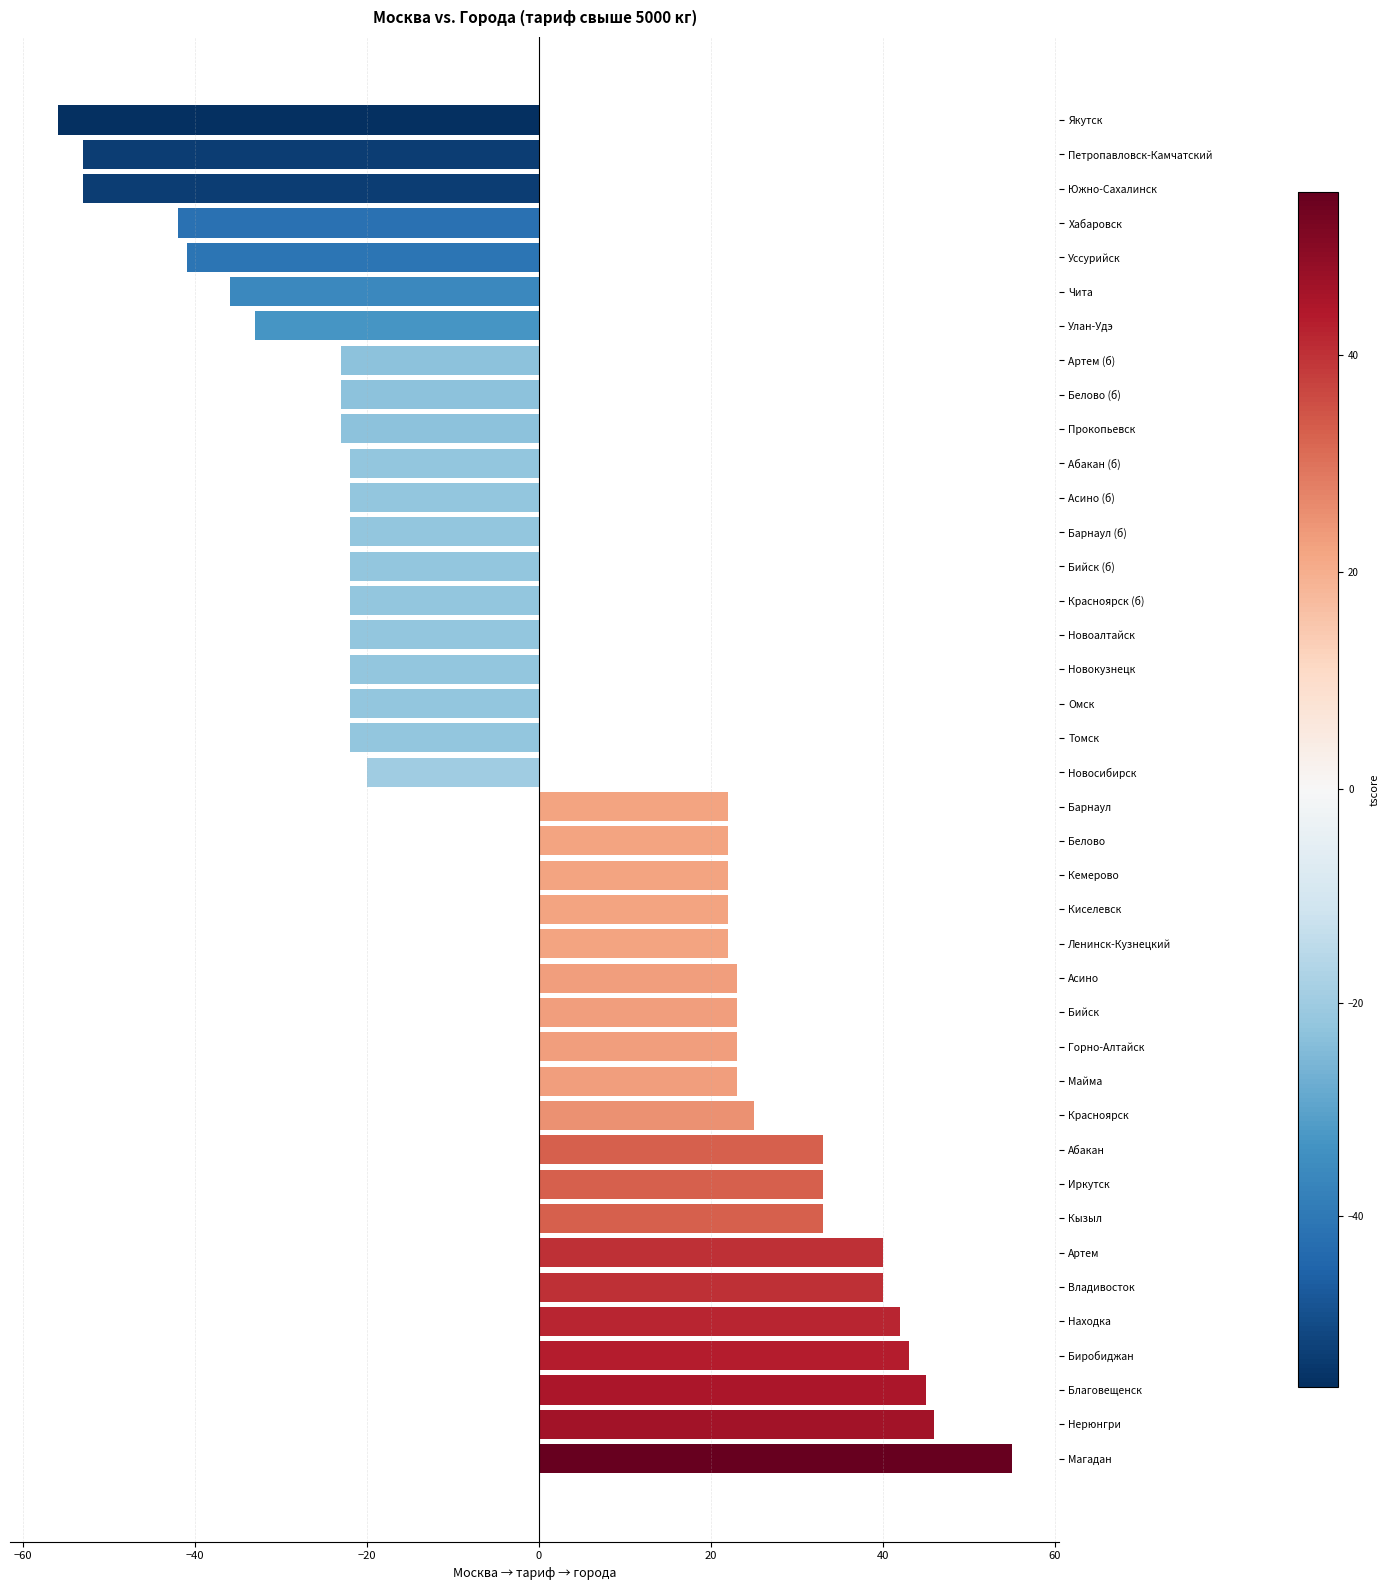

True or false: the data shows -22 at Томск.

True